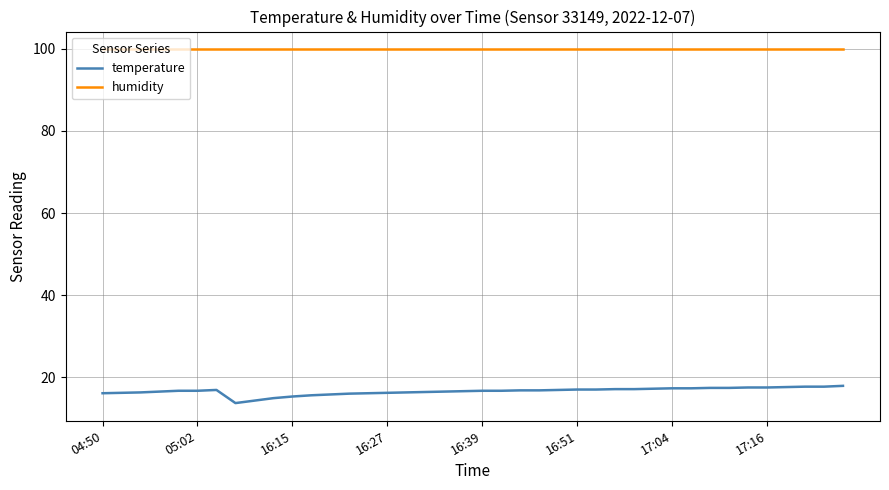

What is the smallest value displayed?

13.7